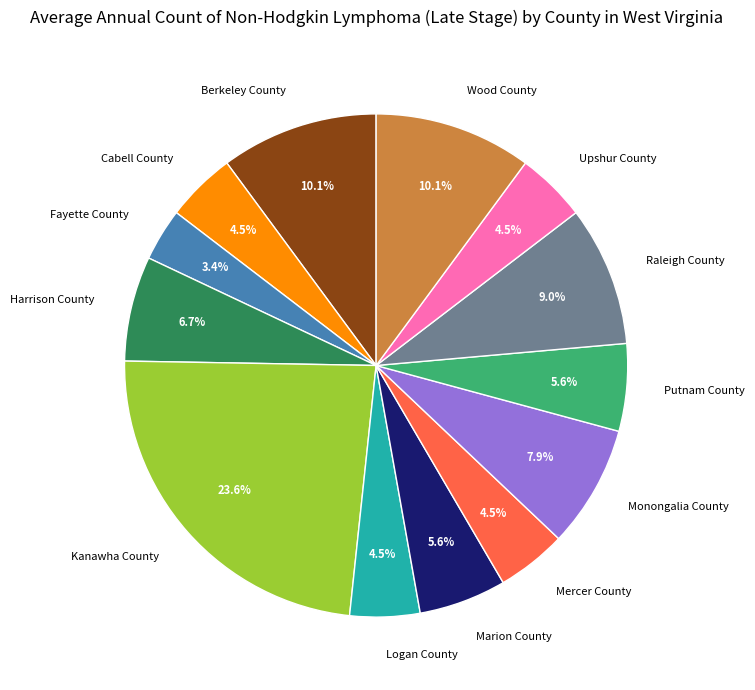

True or false: Harrison County accounts for 7% of the total.

True